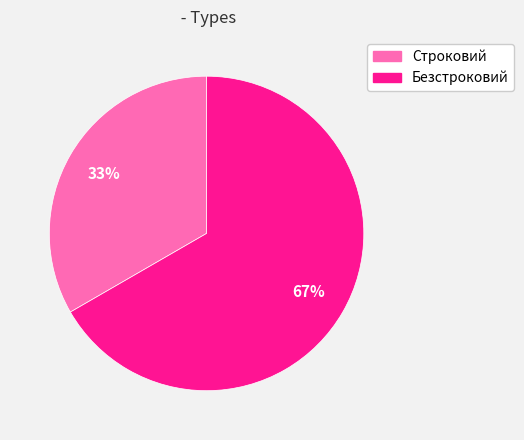

What percentage is the Безстроковий slice, to the nearest percent?

67%